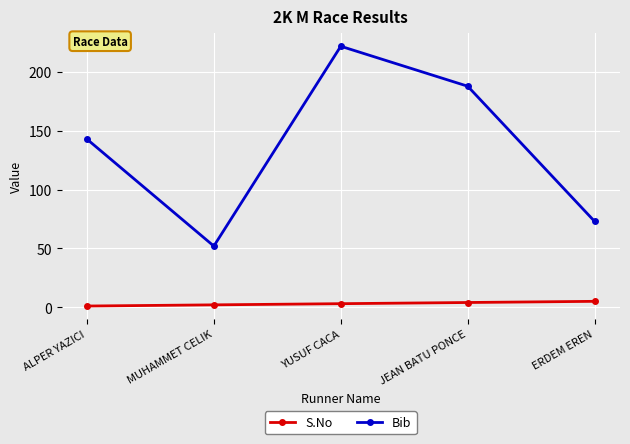

What is the label of the 4th point from the right?

MUHAMMET CELIK